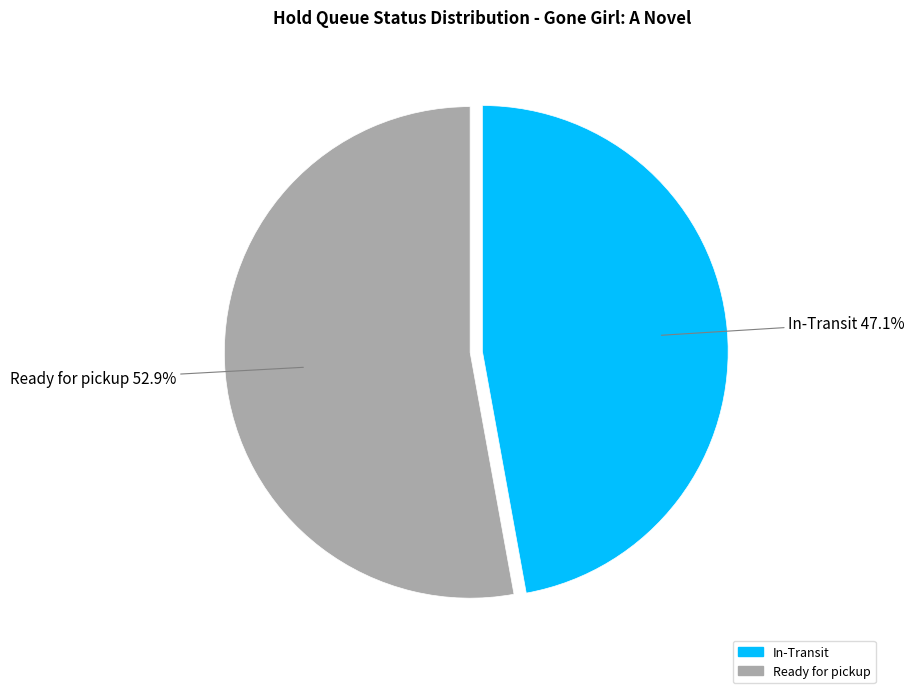

Which slice represents more than half of the pie?

Ready for pickup